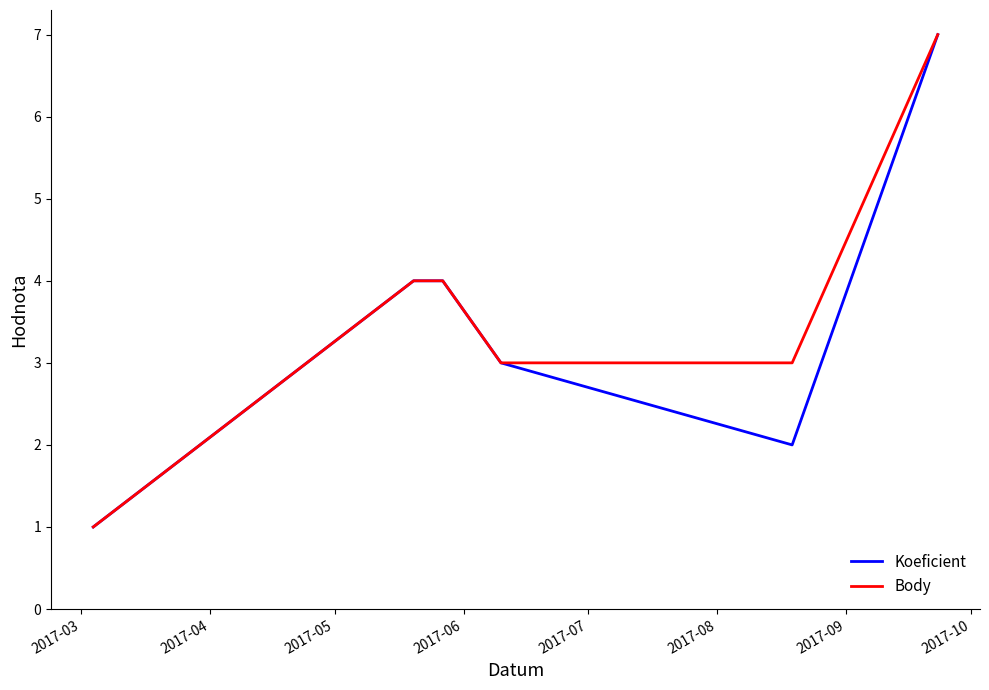

What is the highest value of the Koeficient series?

7